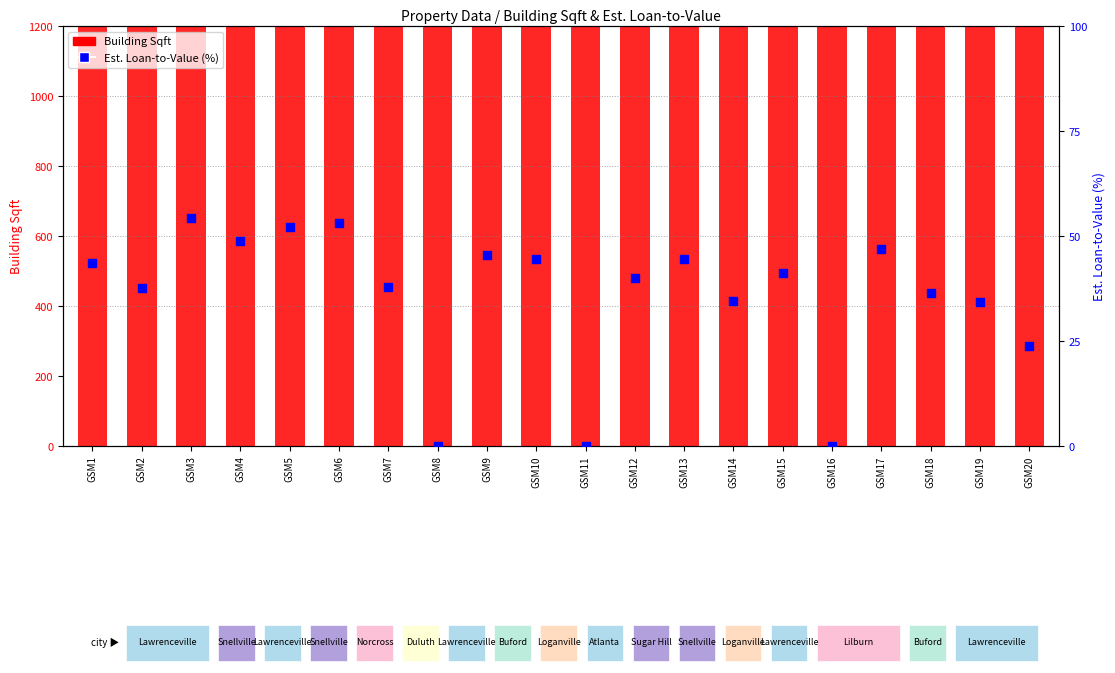

Which series reaches the minimum Y coordinate?

Est. Loan-to-Value (%)